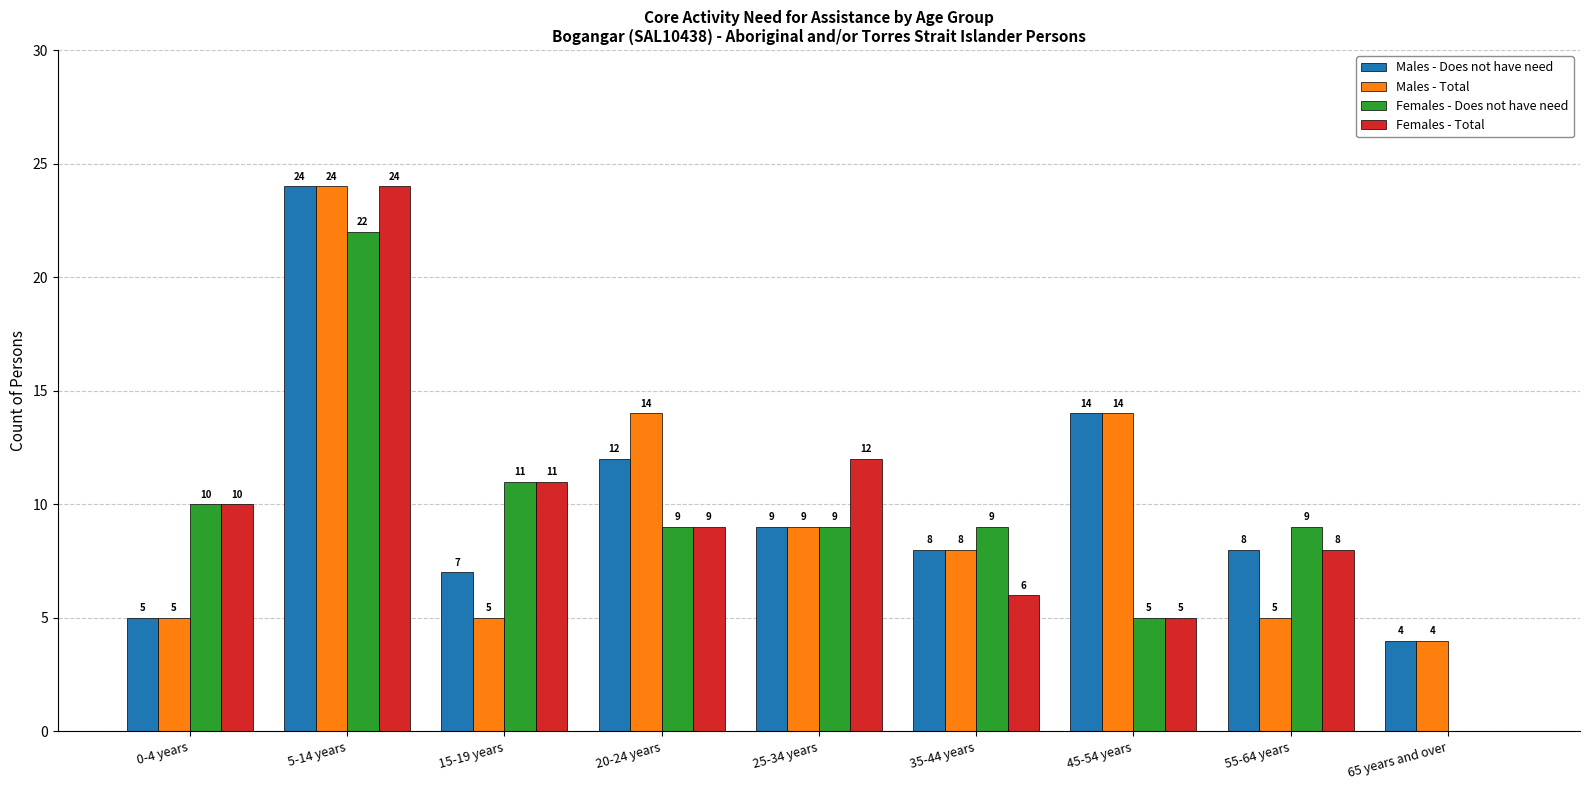

Read the Females - Total value at 35-44 years, to the nearest 10.

10